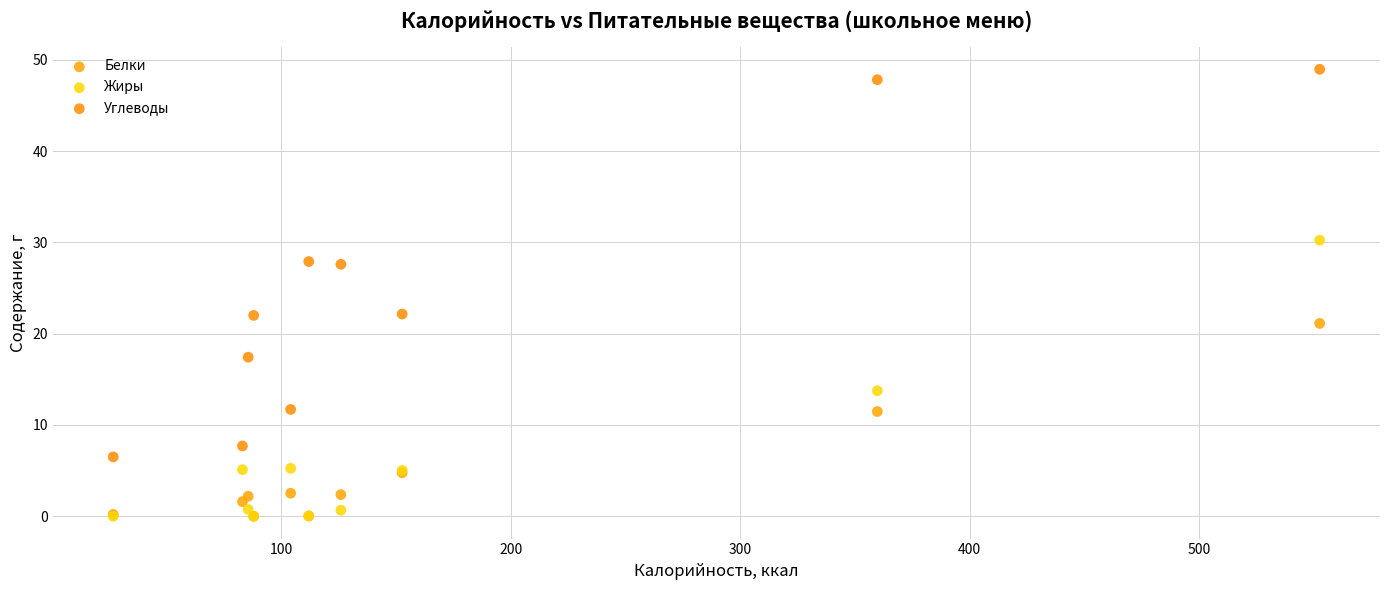

Which series has the largest Y range (max minus min)?

Углеводы